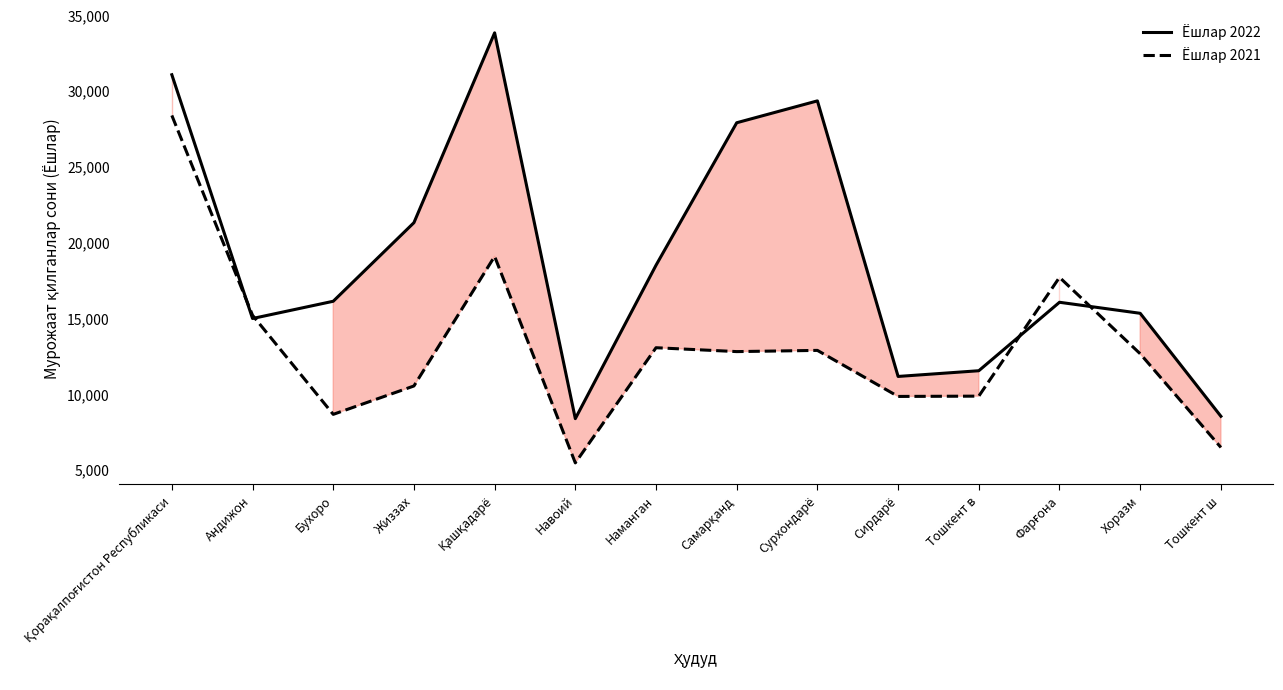

In Ёшлар 2022, how many points are lower than both neighbors (excluding endpoints)?

3